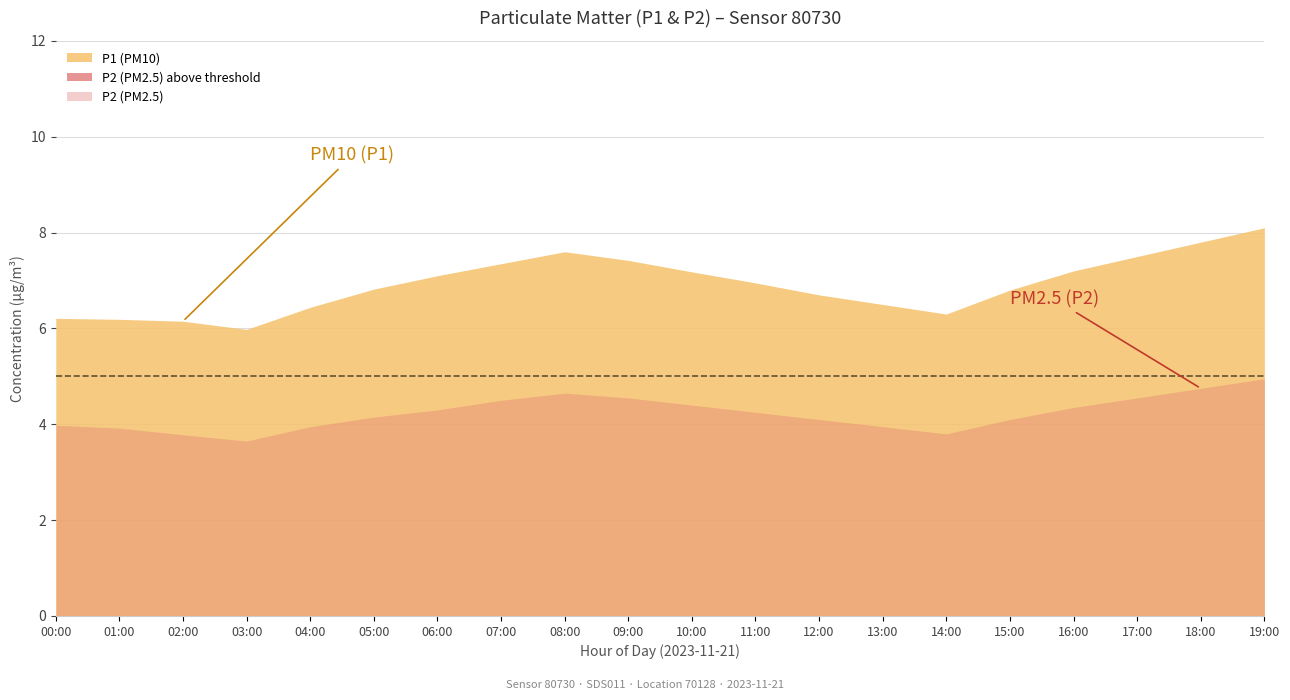

At which label does P1 first exceed 6?

00:00